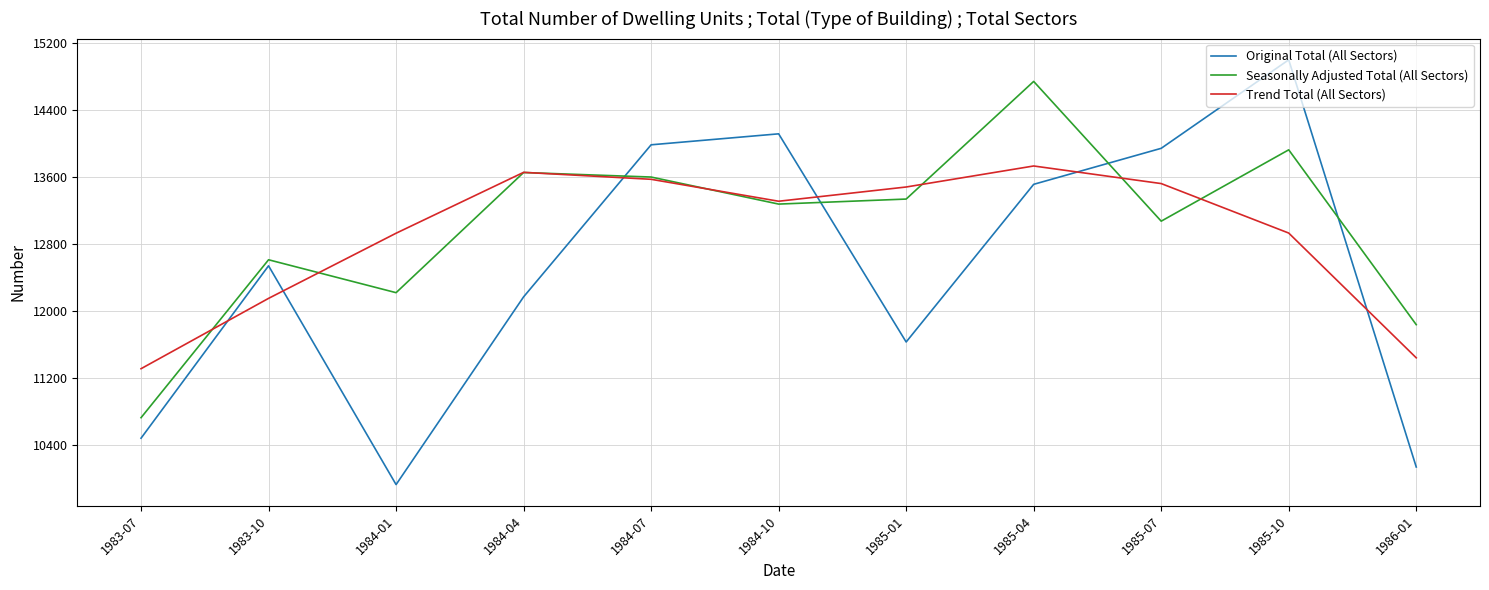

Which series has the widest spread of values?

Original Total (All Sectors)